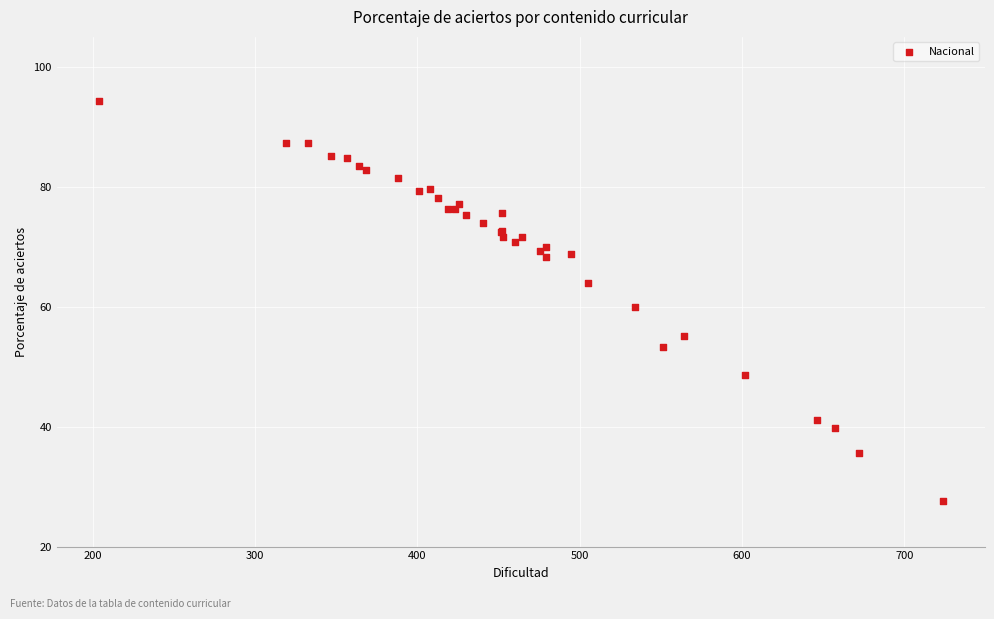

What Y value in the scatter plot is closest to 61?

59.9